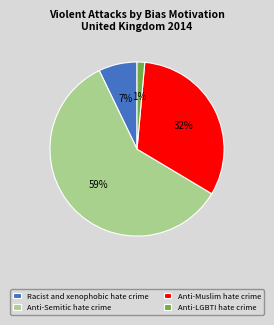

Between Anti-Muslim hate crime and Racist and xenophobic hate crime, which is larger?

Anti-Muslim hate crime